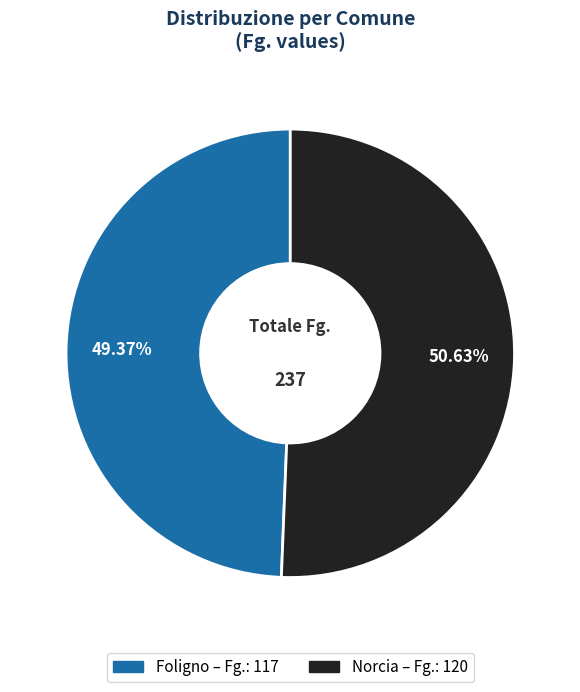

To the nearest percent, what is the difference between the Norcia and Foligno slice percentages?

1%